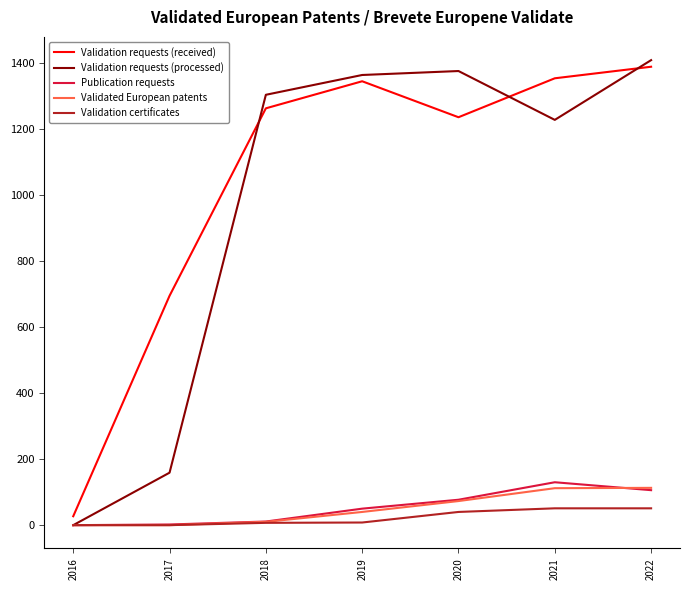

How many interior local valleys does the Validation requests (processed) series have?

1